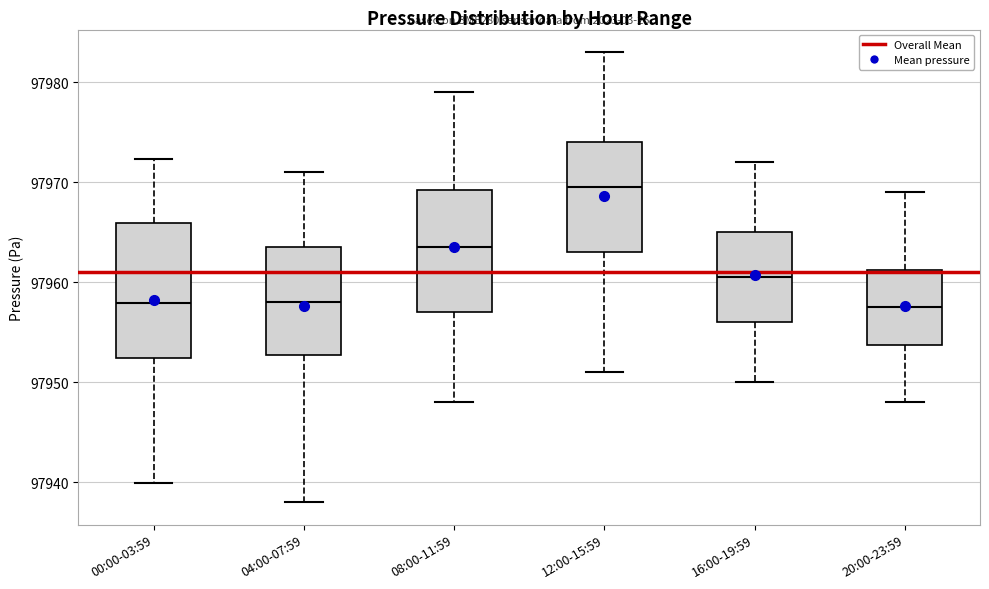

Which box is the tallest, from its lower edge to its upper edge?

00:00-03:59